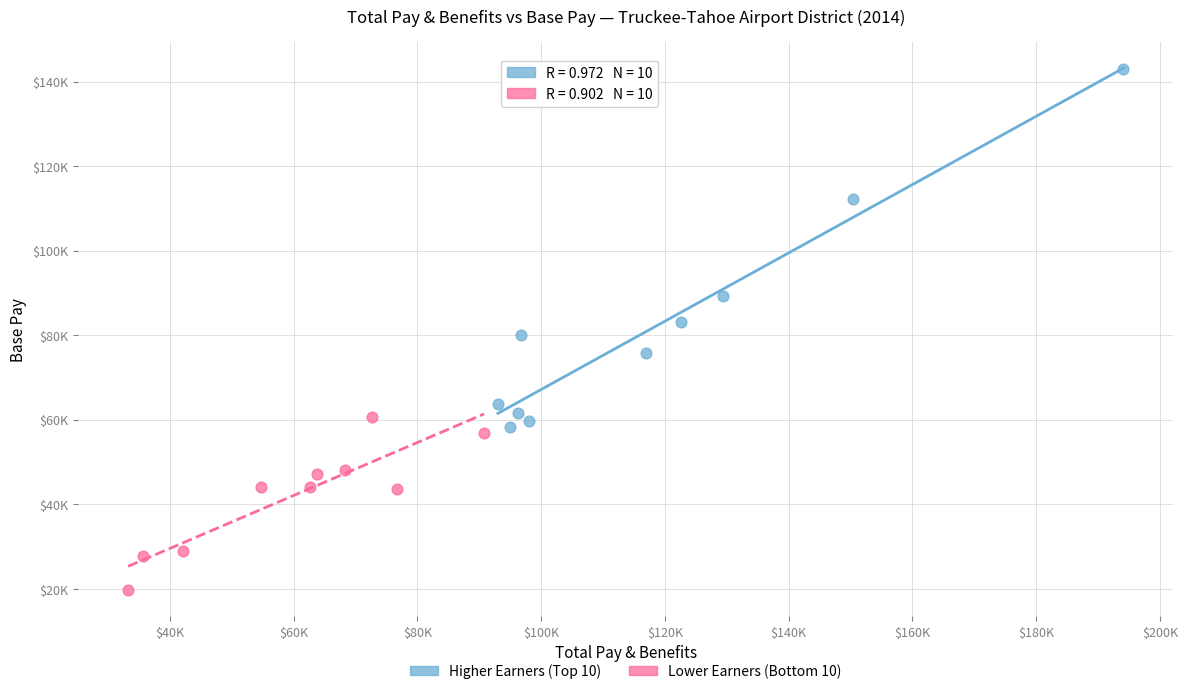

Which series contains the highest Y value?

Higher Earners (Top 10)